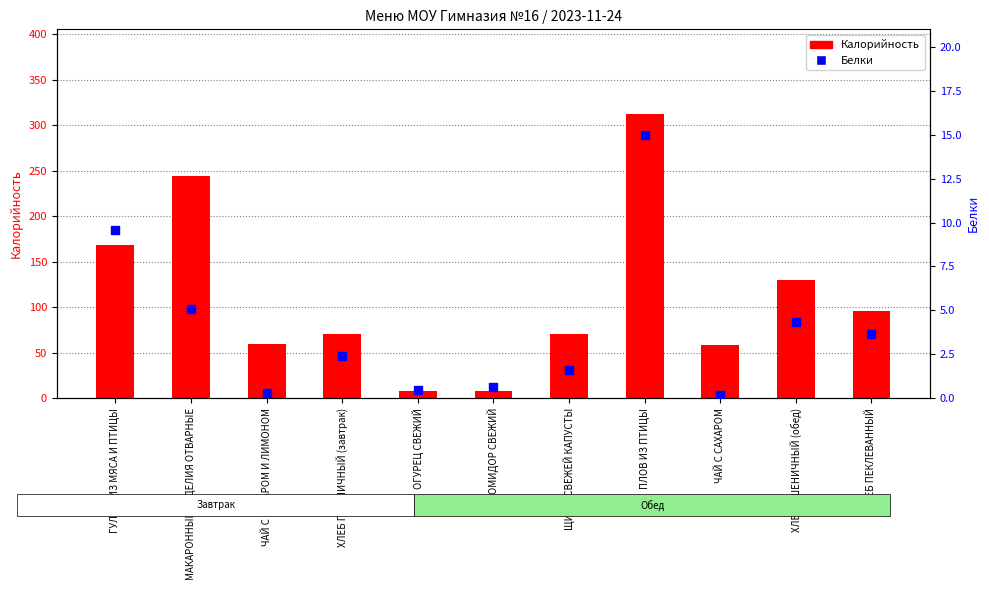

At how many categories does at least one series exceed 41?

9